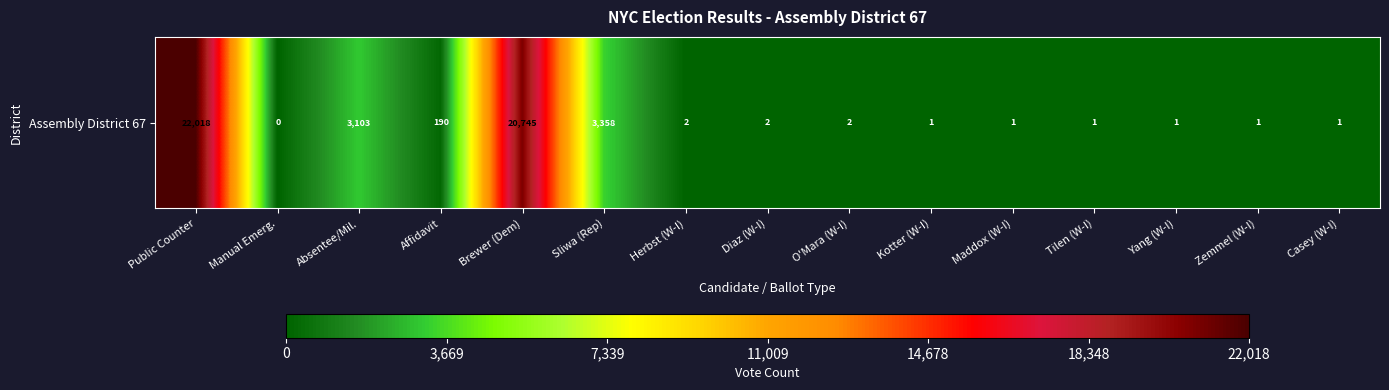

At which category does the chart reach its minimum across all series?

Manual Emerg.